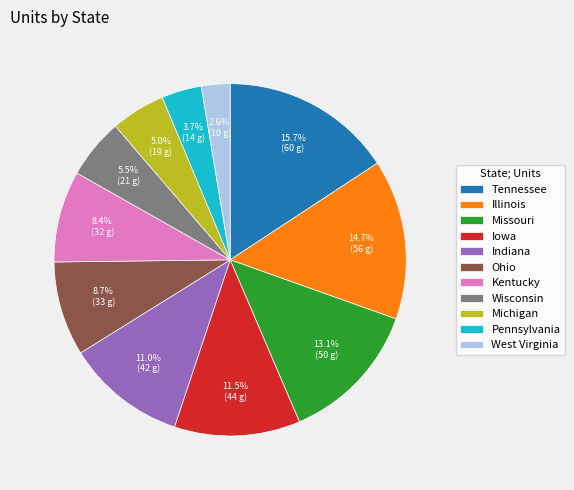

What is the largest slice in the pie chart?

Tennessee